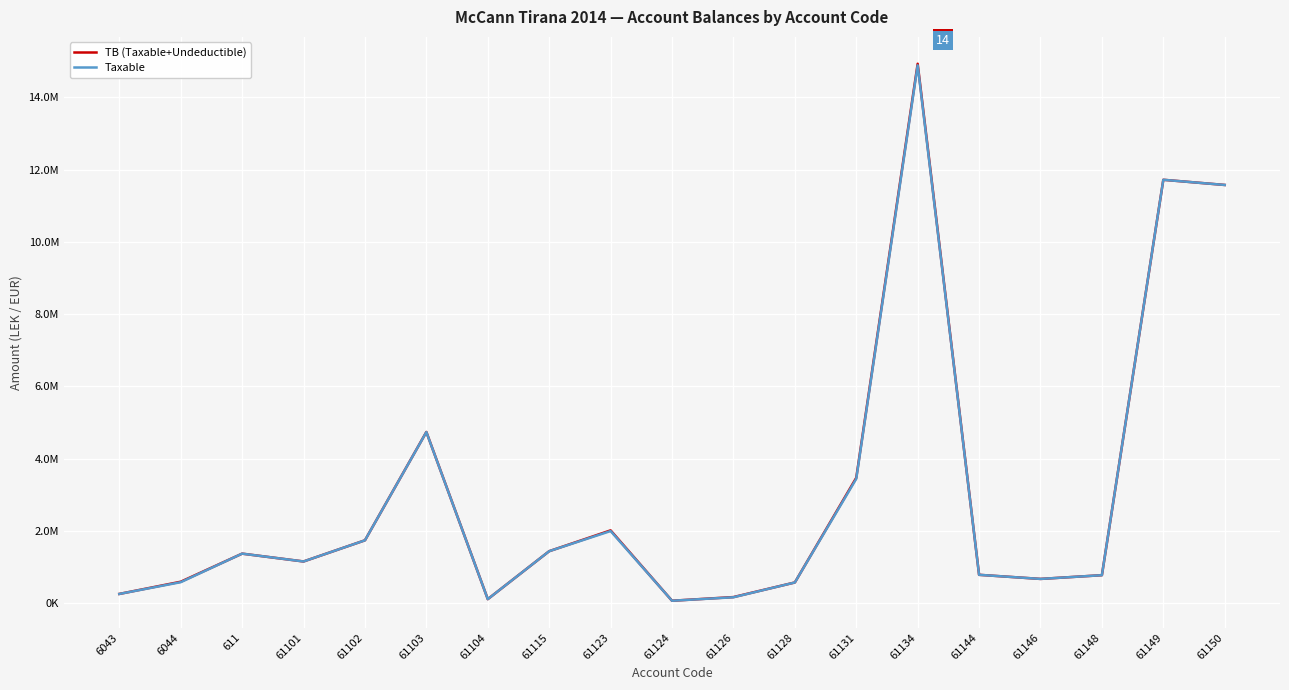

Is it true that Taxable equals 11574631.1 at 61150?

True